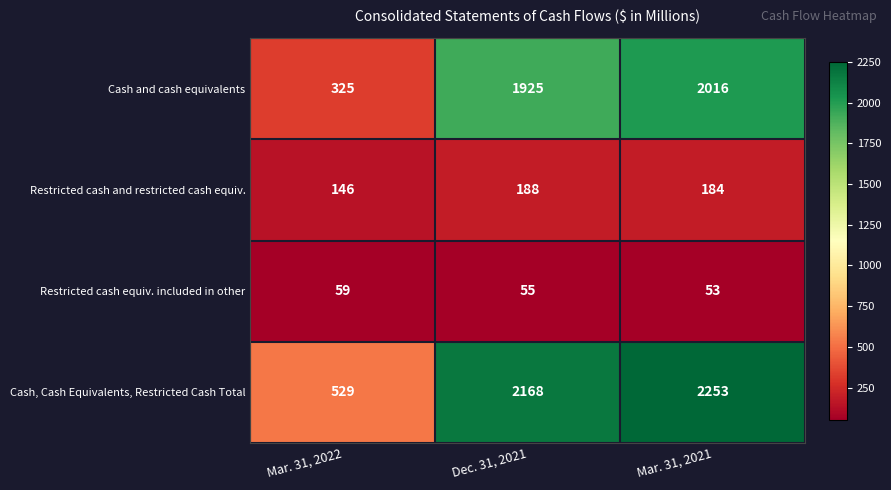

Which series has the largest range (max minus min)?

Cash, Cash Equivalents, Restricted Cash Total